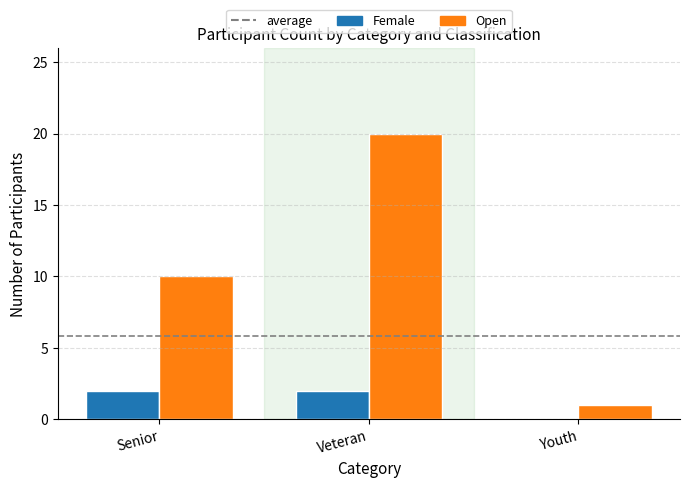

The Female series shows 1 at Veteran. True or false?

False